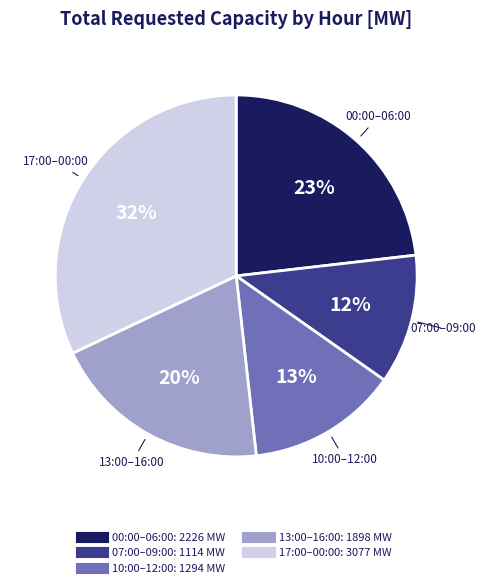

Does any single category account for the majority?

No